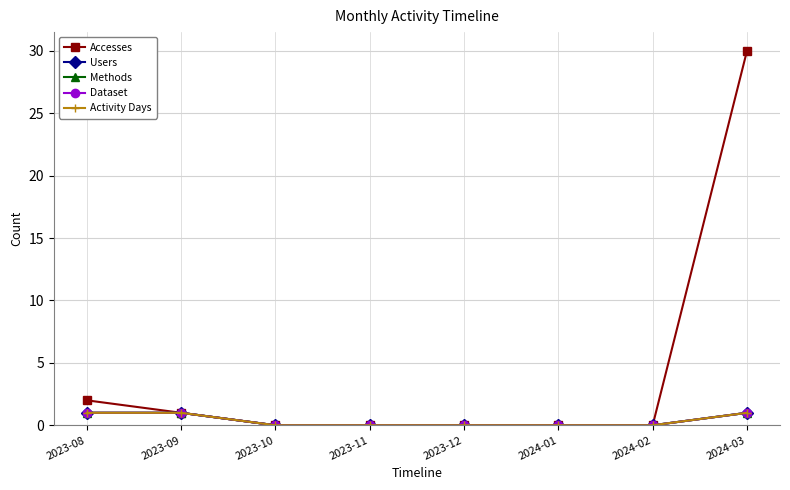

True or false: Methods and Accesses cross at least once.

False